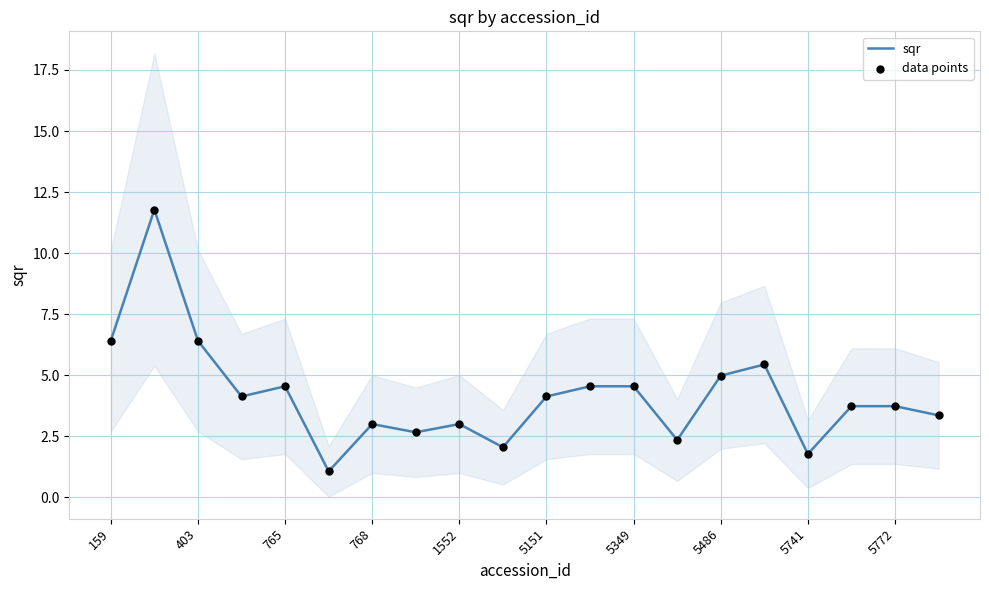

At how many categories does at least one series exceed 5?

4